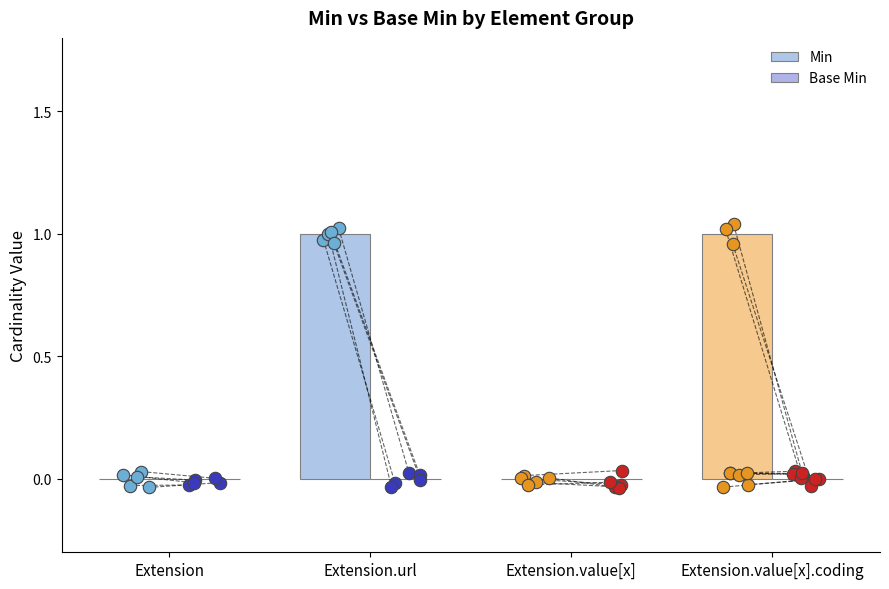

Which series reaches the maximum Y coordinate?

Min